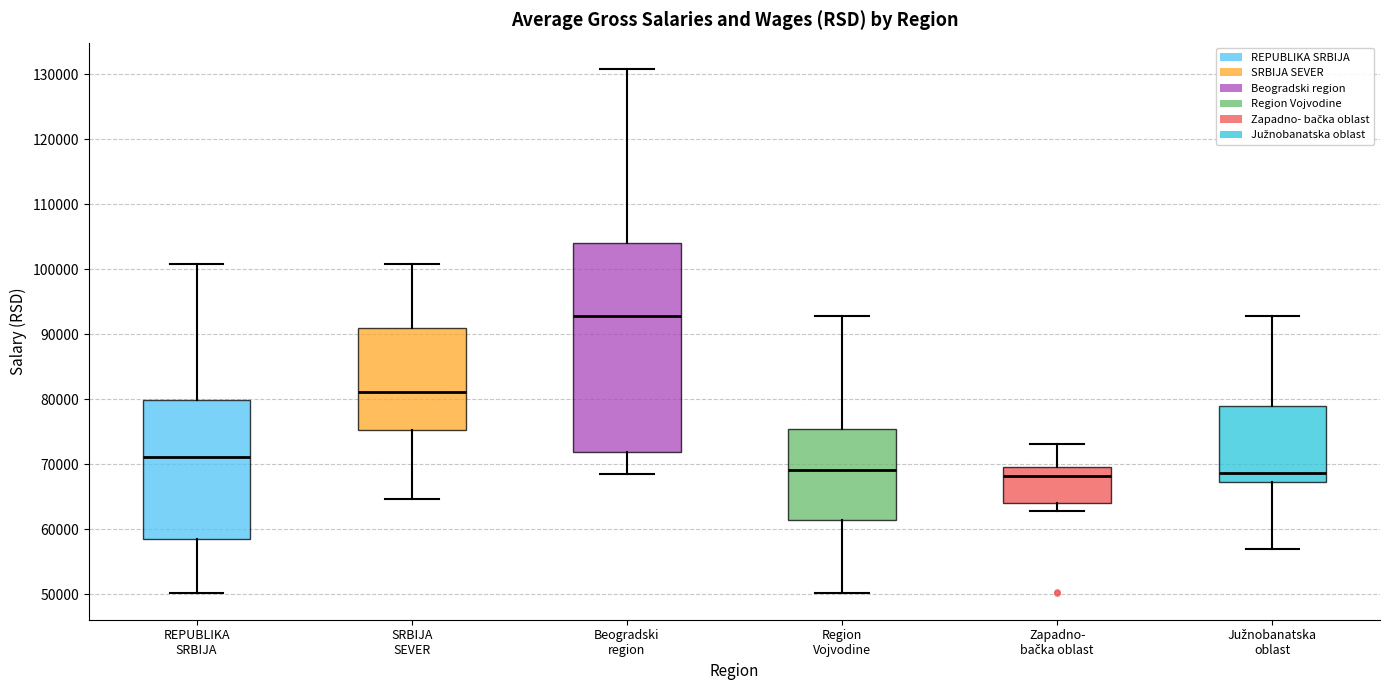

Reading left to right, transcribe this box plot: for each box, give where its median line is, the range the box spans, and where its two whiskers end, as read against the y-axis. The values are not printed on the chart, so give them approximately, as read against the axis.

REPUBLIKA SRBIJA: median 71000, box 58000 to 80000, whiskers 50000 to 101000
SRBIJA SEVER: median 81000, box 75000 to 91000, whiskers 65000 to 101000
Beogradski region: median 93000, box 72000 to 104000, whiskers 68000 to 131000
Region Vojvodine: median 69000, box 61000 to 75000, whiskers 50000 to 93000
Zapadno- bačka oblast: median 68000, box 64000 to 70000, whiskers 63000 to 73000
Južnobanatska oblast: median 69000, box 67000 to 79000, whiskers 57000 to 93000